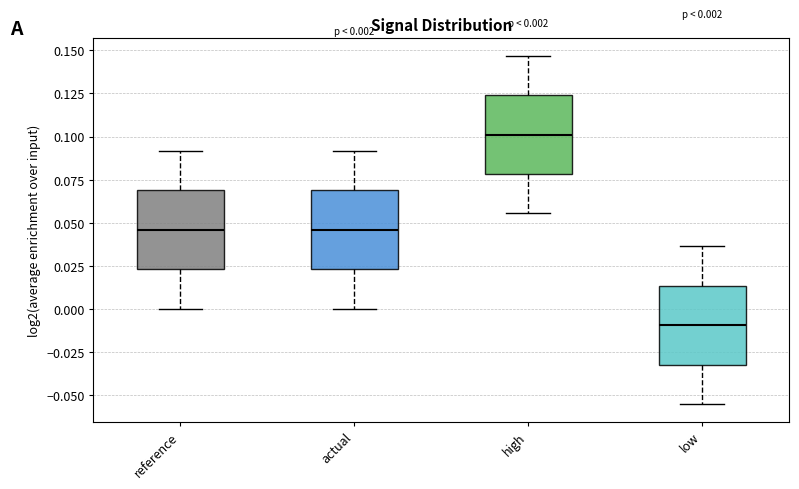

Which box's median line is the lowest?

low